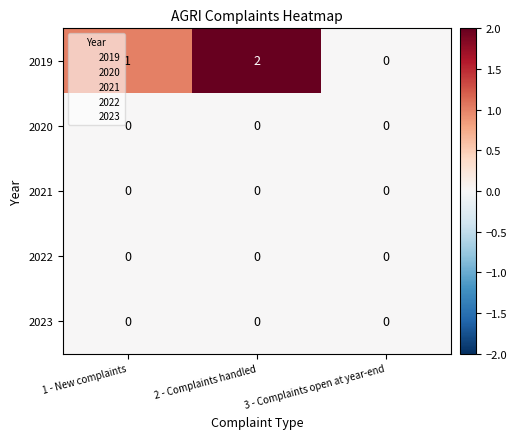

Reading left to right, extract all data points from this chart.

2019: 1	2	0
2020: 0	0	0
2021: 0	0	0
2022: 0	0	0
2023: 0	0	0